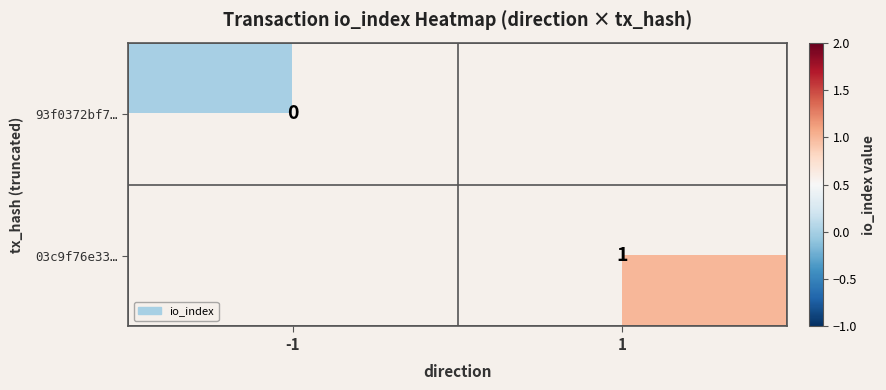

The 03c9f76e33… series shows 1 at 1. True or false?

True